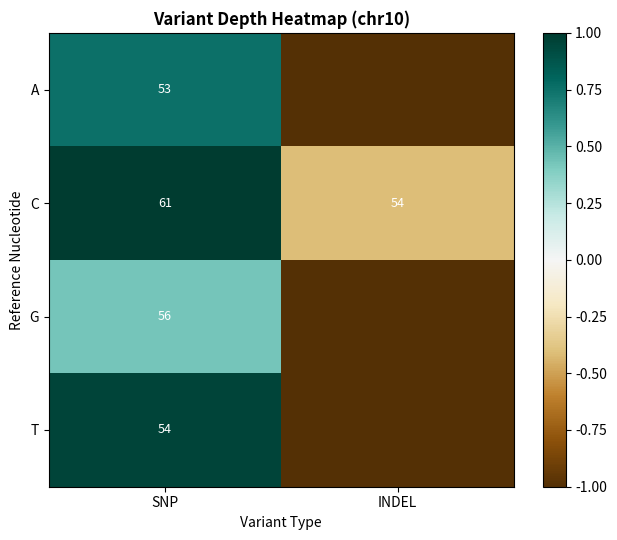

Where is C nearest to the value 57?

INDEL